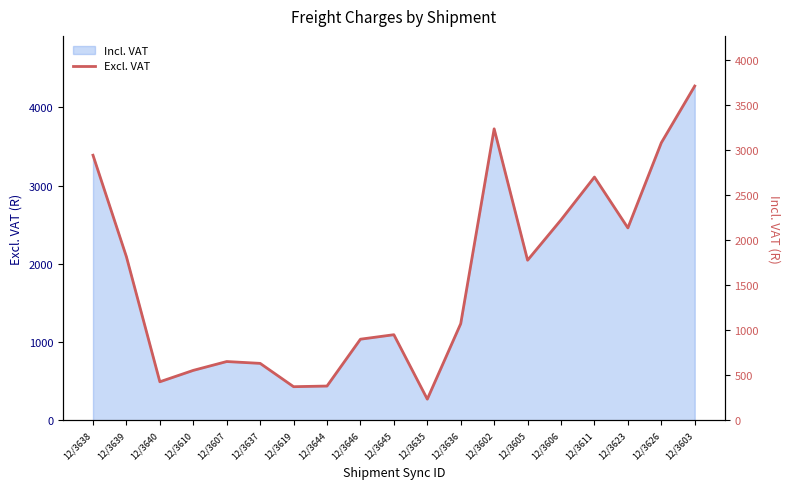

What is the label of the 13th point from the left?

12/3602